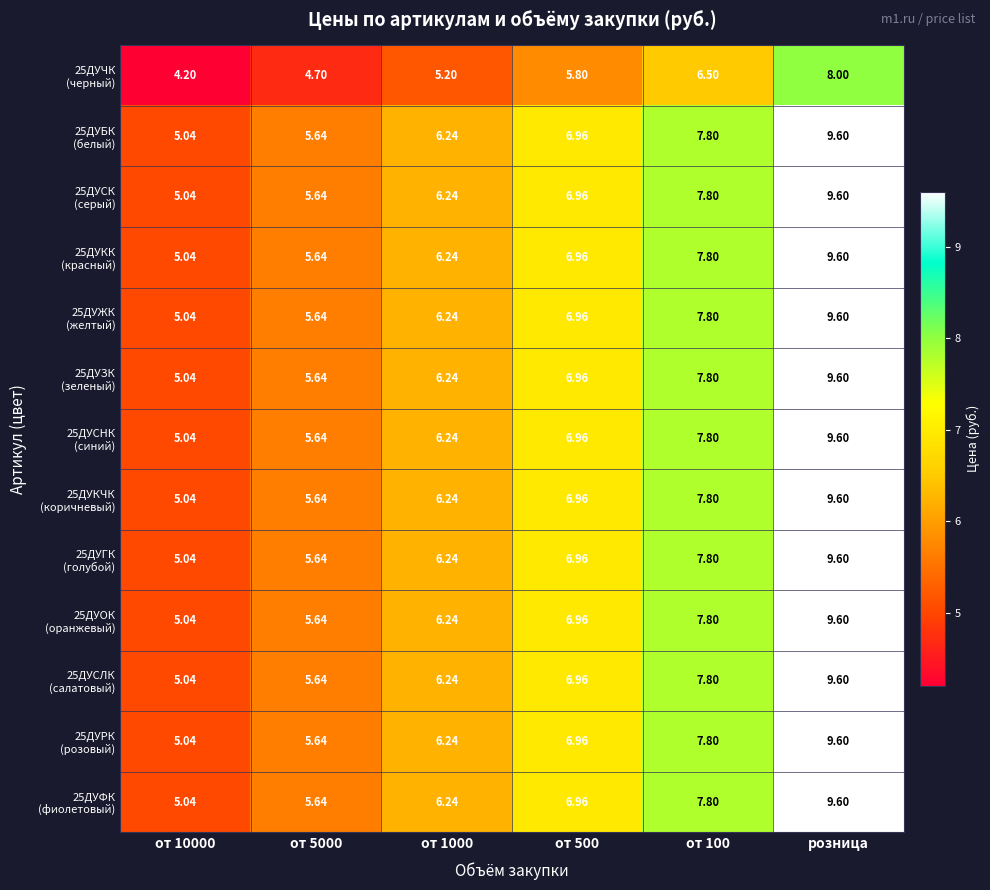

At which category is the sum across all series the highest?

розница